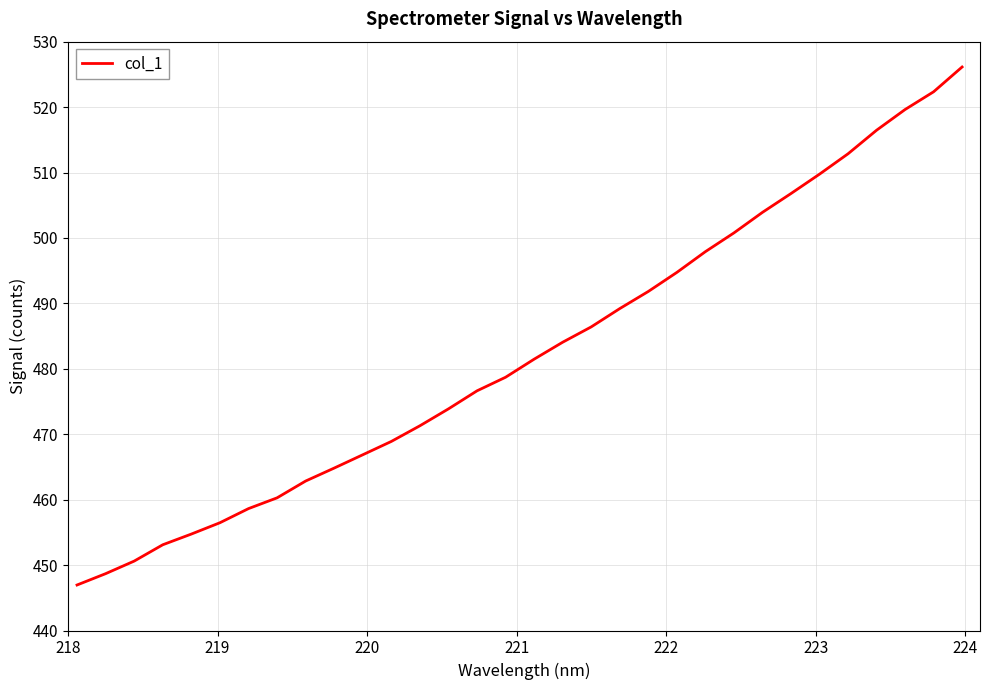

What is the maximum value shown in the chart?

526.1